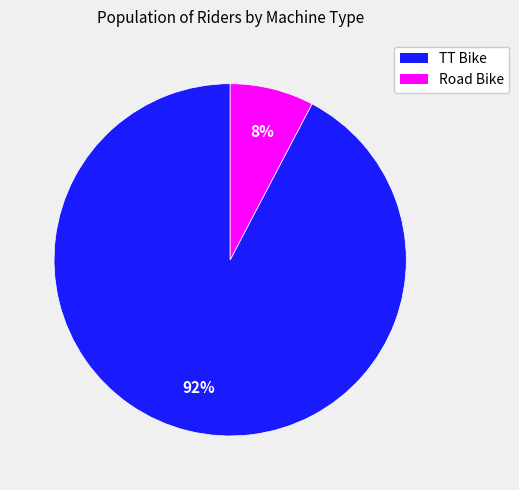

Count the number of slices in the pie.

2